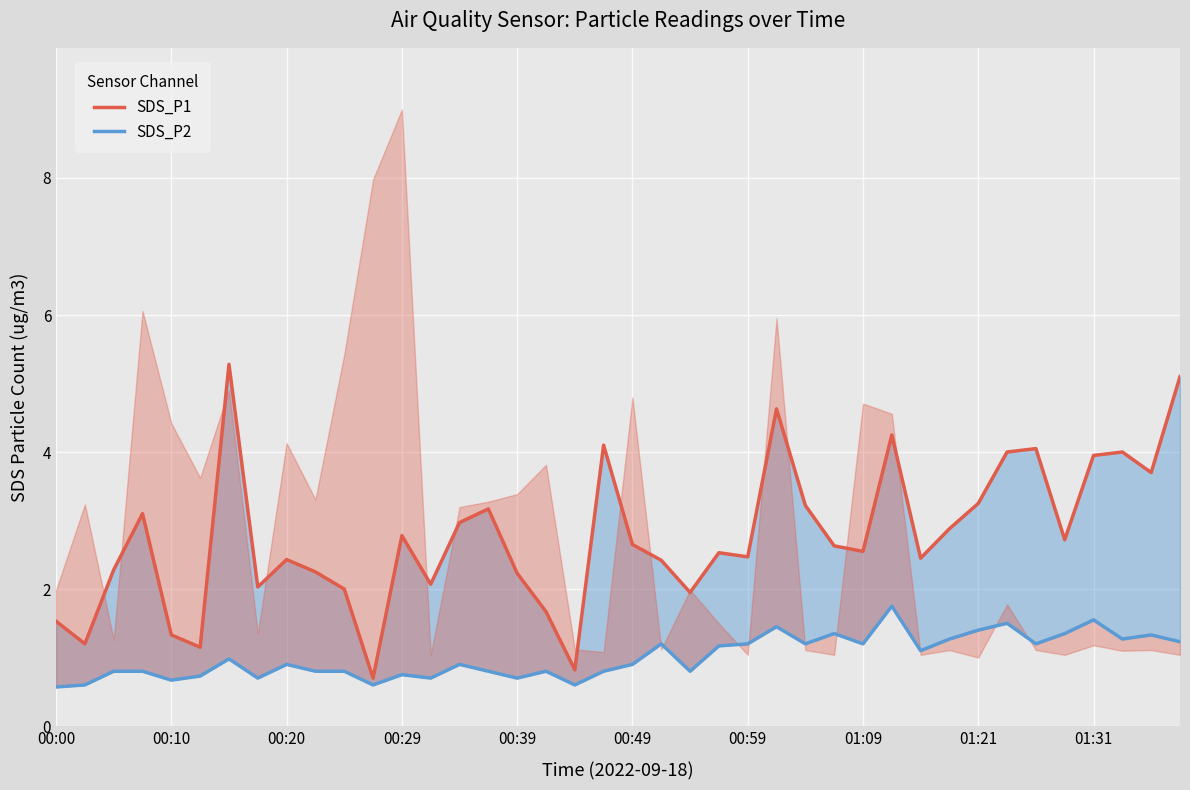

What position from the left is 00:10?

2